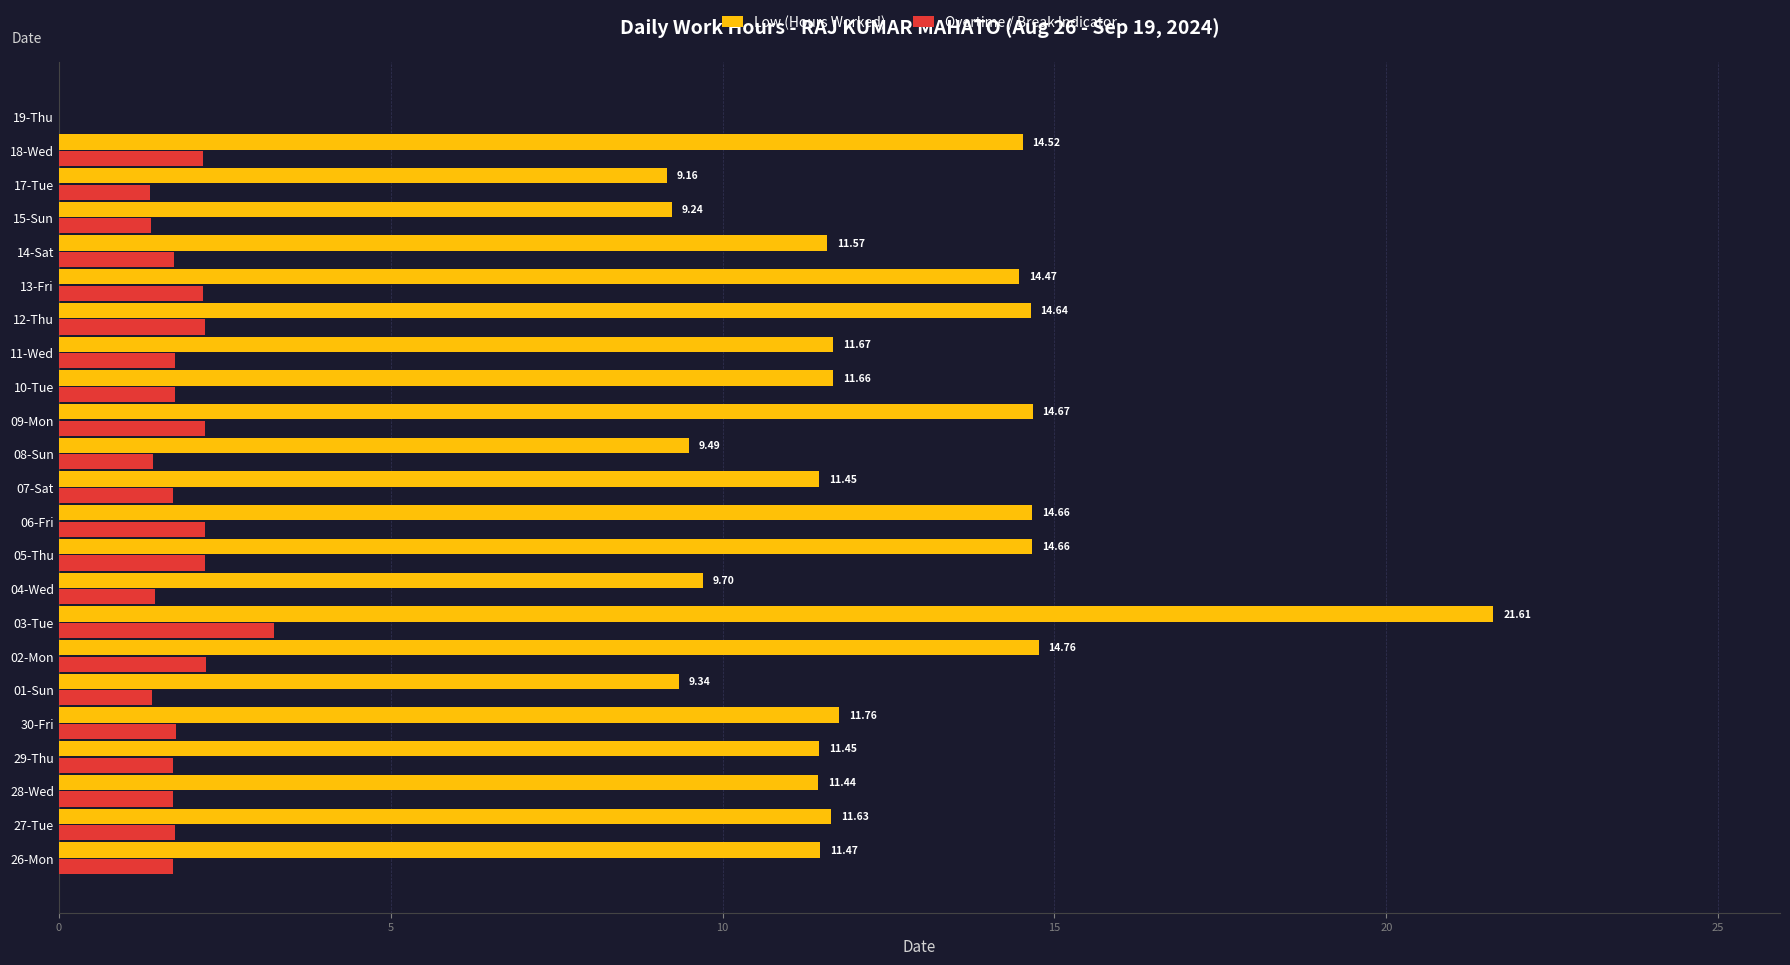

What are all the series names shown in the legend?

Low (Hours Worked), Overtime / Break Indicator